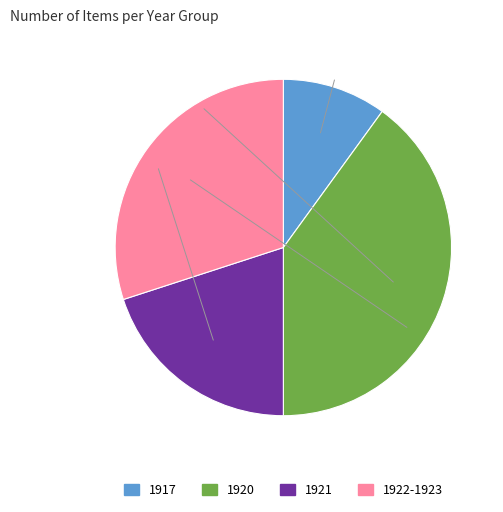

Does 1917 account for over 50% of the chart?

No